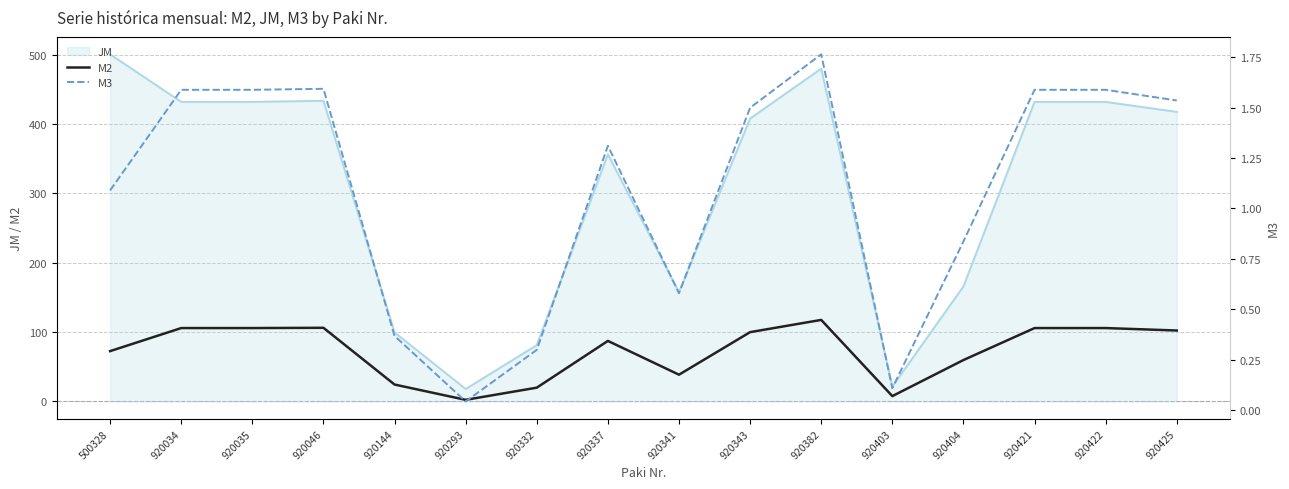

True or false: M3 and M2 intersect in this chart.

False